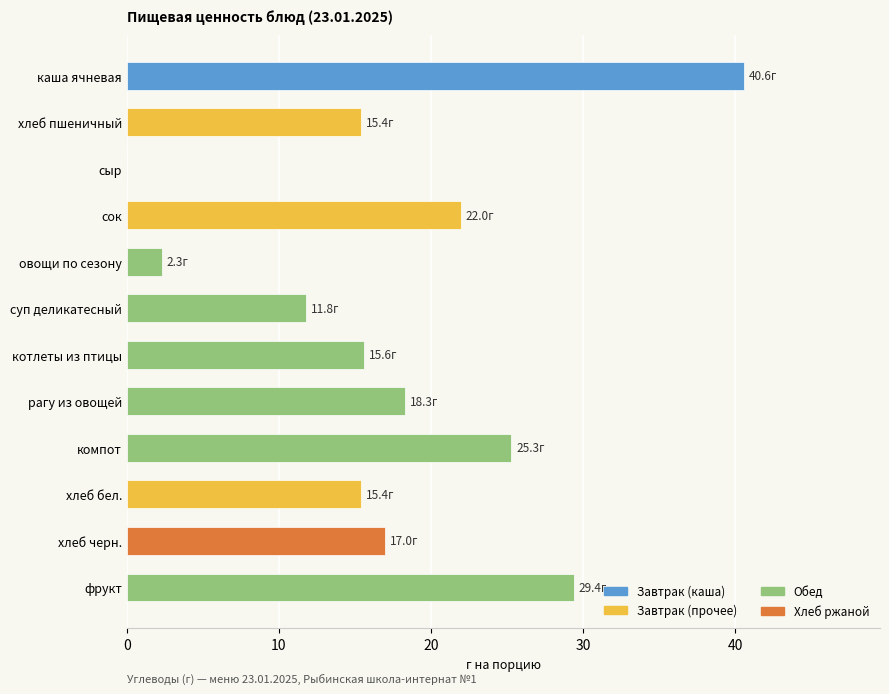

What is the approximate value at компот?

25.3